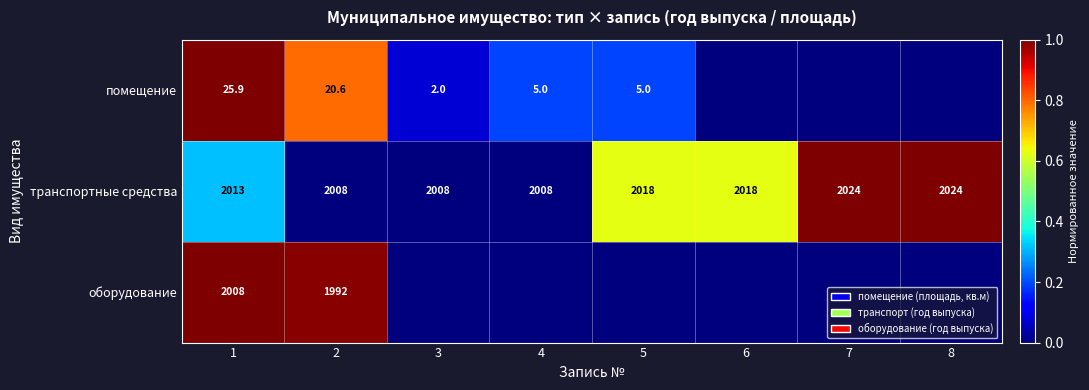

Which label corresponds to the largest value in the chart?

1